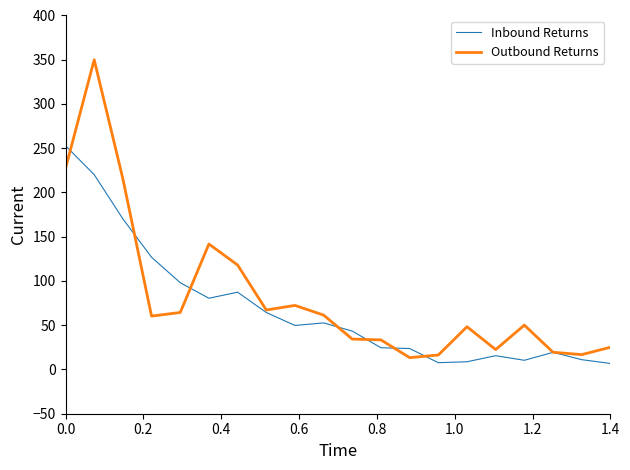

What is the greatest value displayed?

350.0